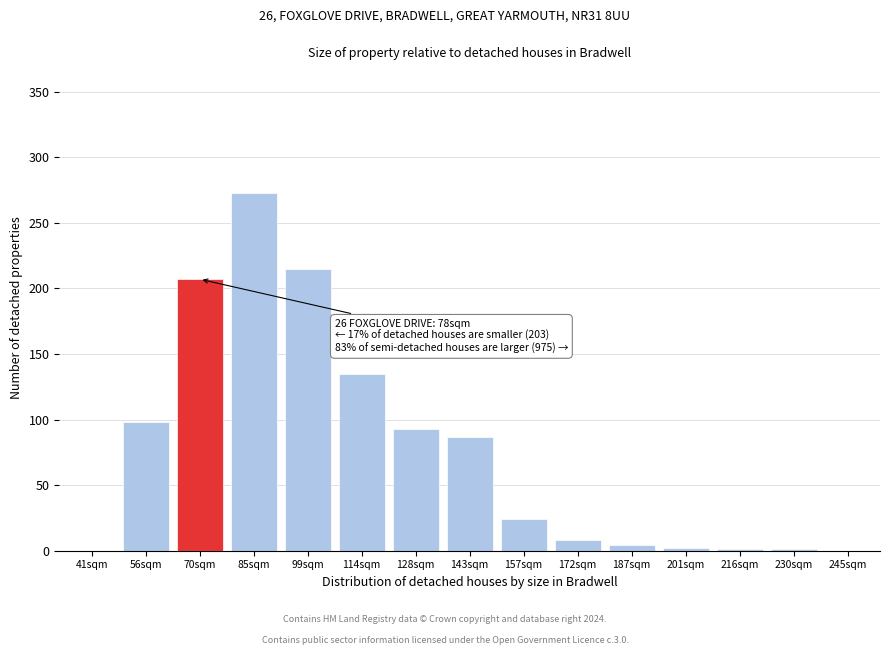

What is the approximate value at 143sqm?

87